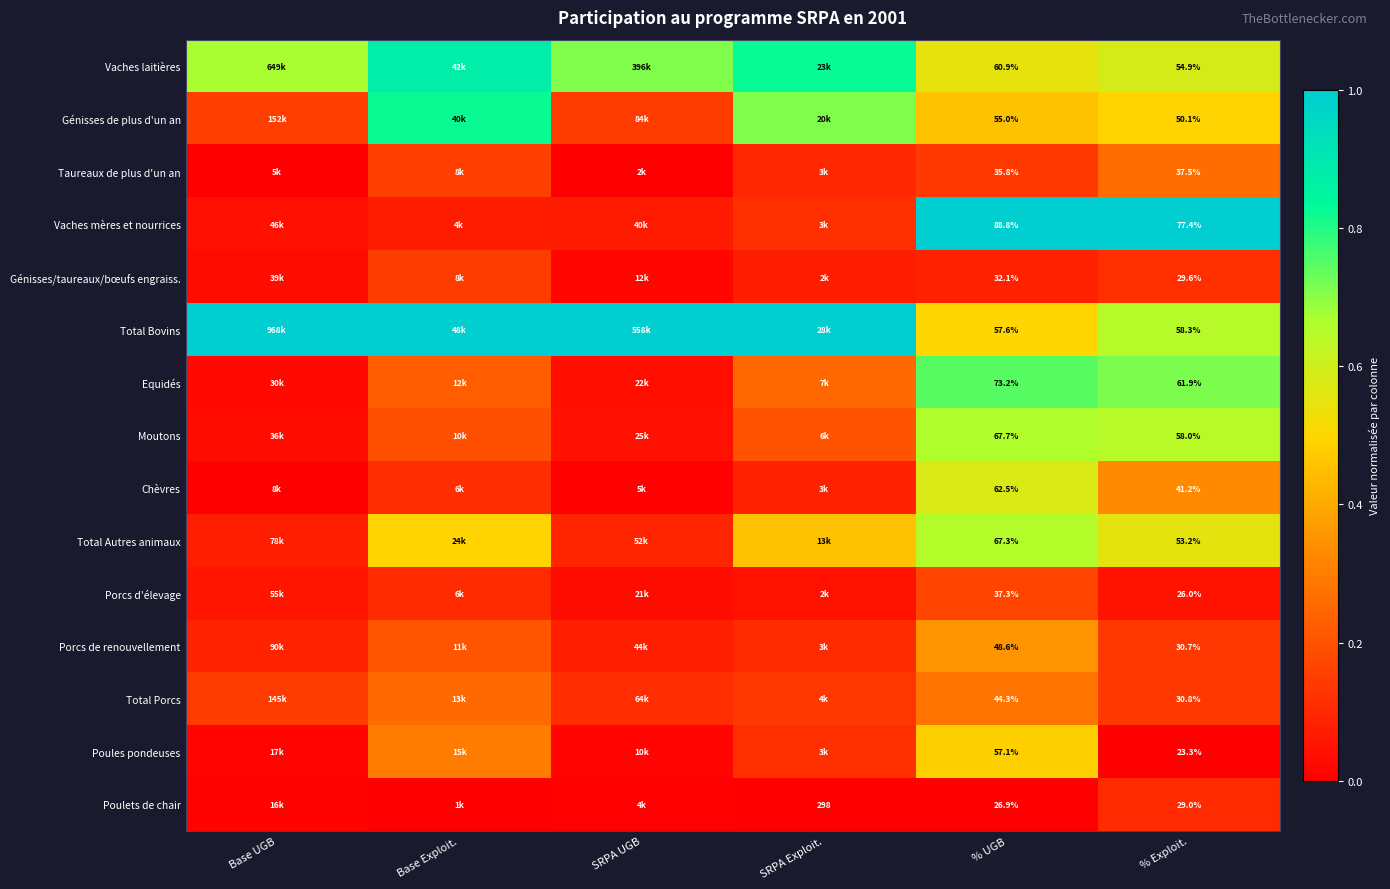

Rank the series at % UGB from lowest to highest value.

Poulets de chair, Génisses/taureaux/bœufs engraiss., Taureaux de plus d'un an, Porcs d'élevage, Total Porcs, Porcs de renouvellement, Génisses de plus d'un an, Poules pondeuses, Total Bovins, Vaches laitières, Chèvres, Total Autres animaux, Moutons, Equidés, Vaches mères et nourrices